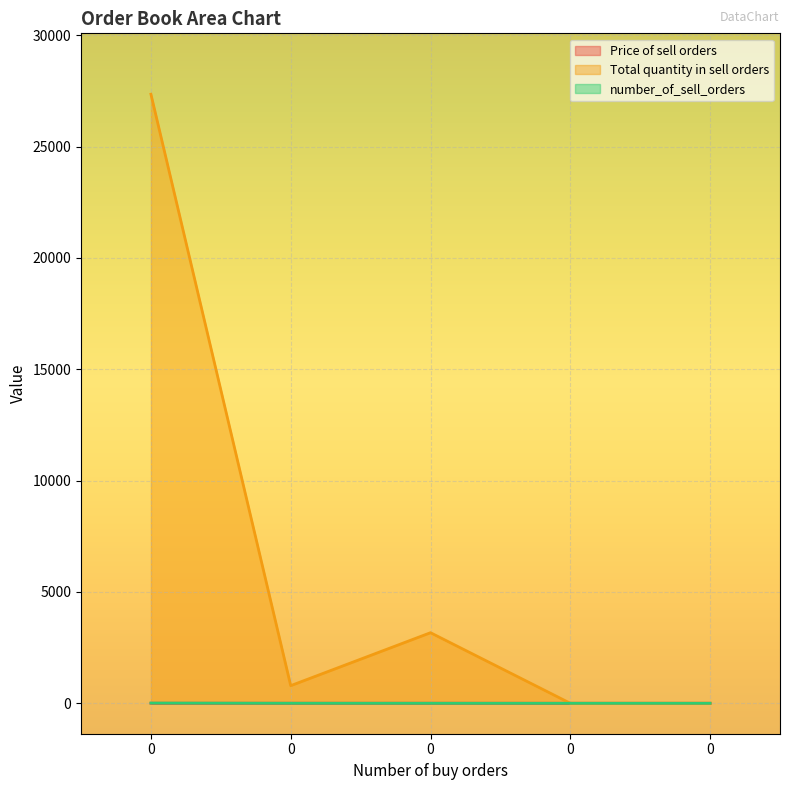

Rank the series at 0 from highest to lowest value.

Total quantity in sell orders, number_of_sell_orders, Price of sell orders